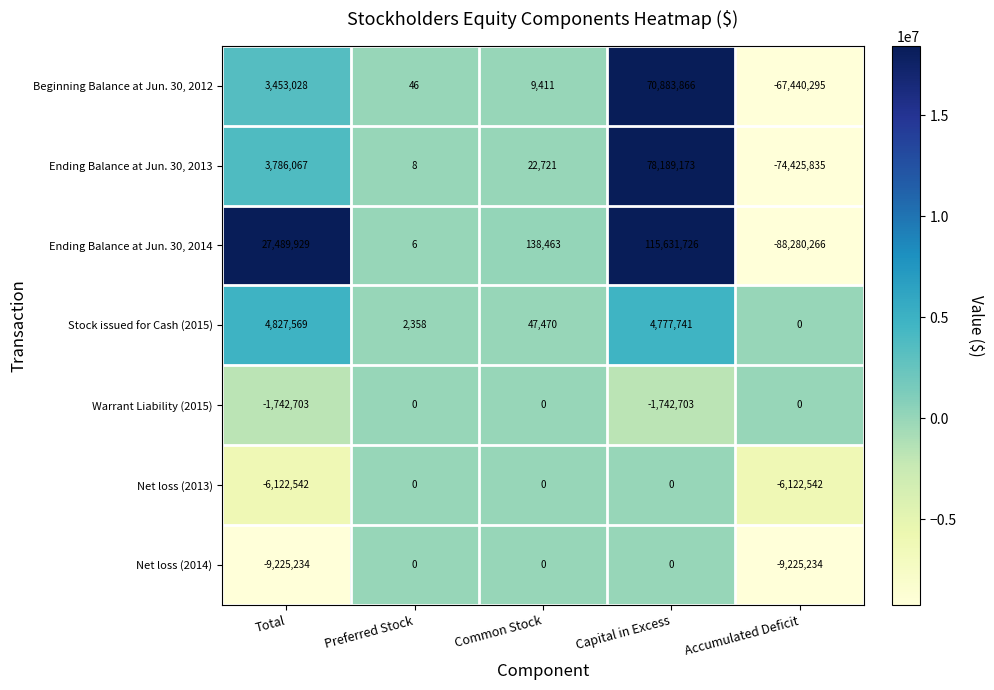

What is the sum of all Beginning Balance at Jun. 30, 2012 values?

6906056